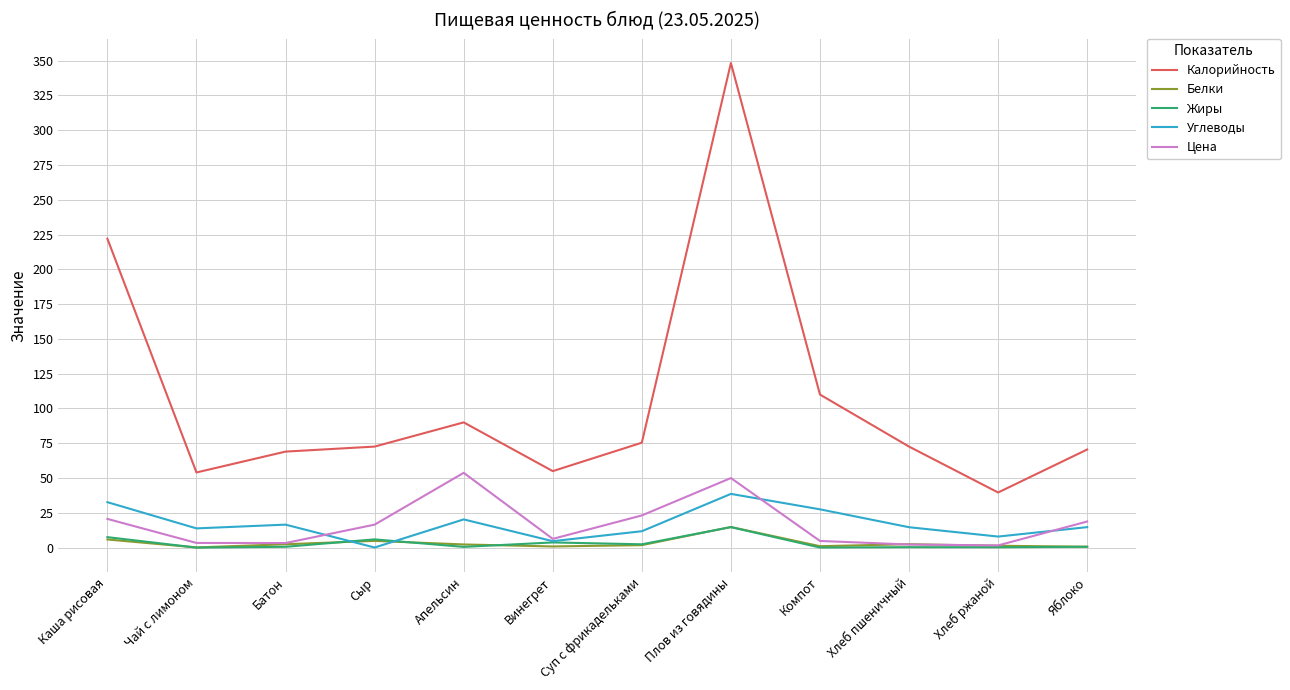

What are all the series names shown in the legend?

Калорийность, Белки, Жиры, Углеводы, Цена